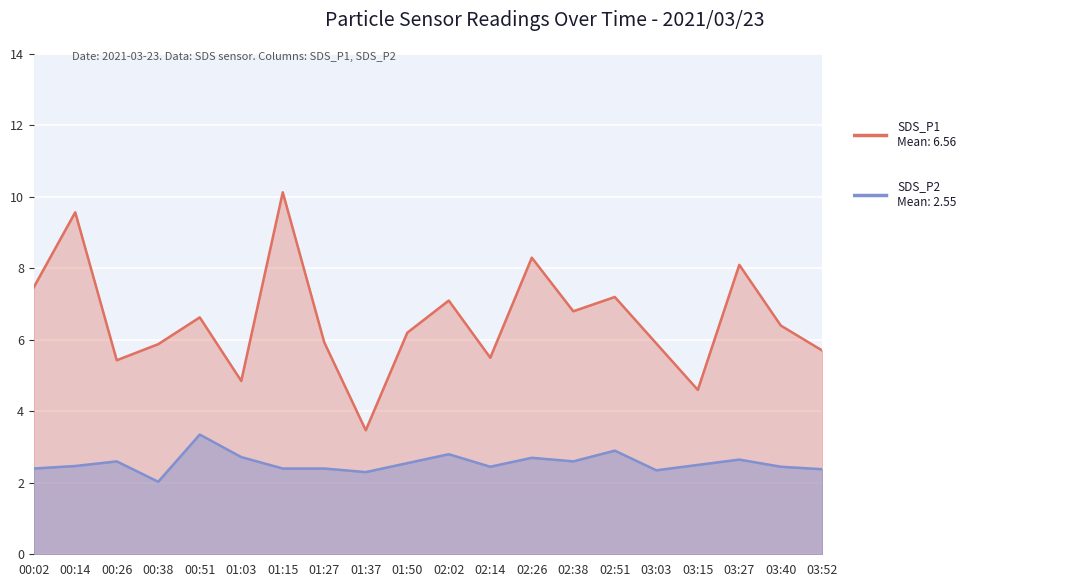

Is it true that SDS_P2 equals 2.4 at 03:52?

True